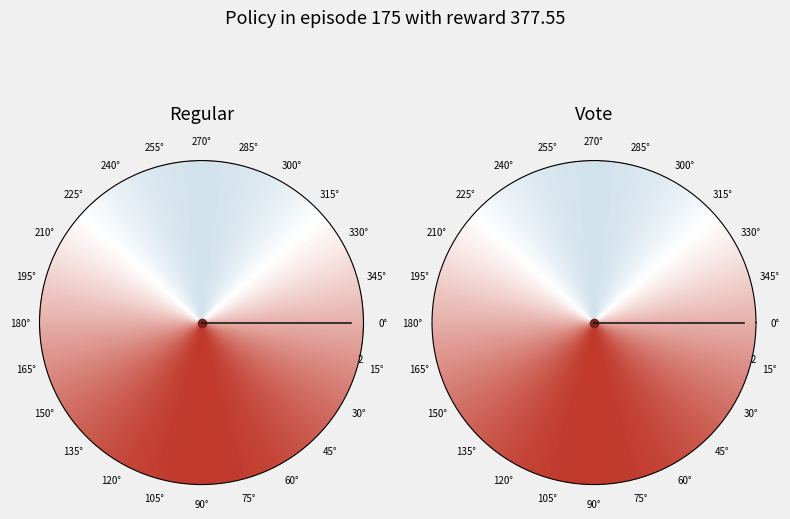

Which has a higher value, Regular or Vote?

Vote